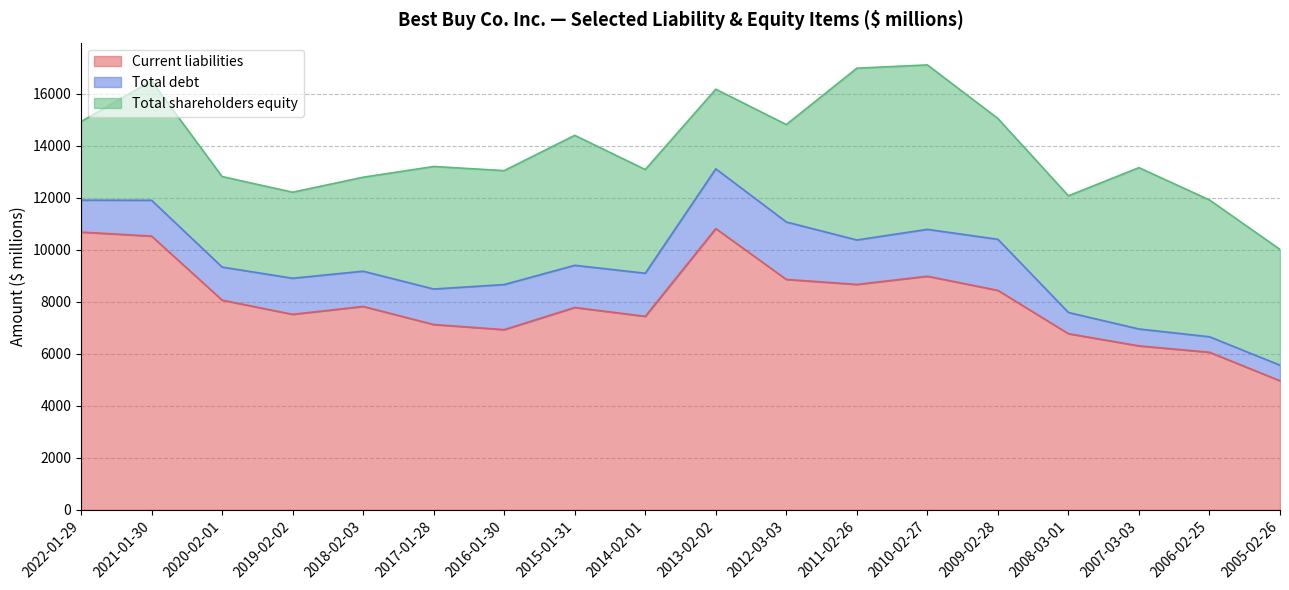

Does the chart have visible grid lines?

Yes